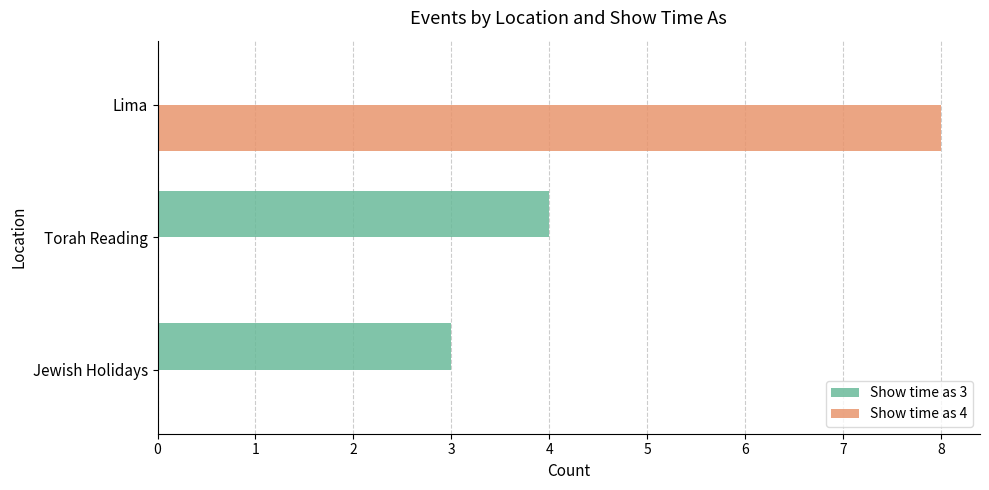

What is the total value across all series at Jewish Holidays?

3